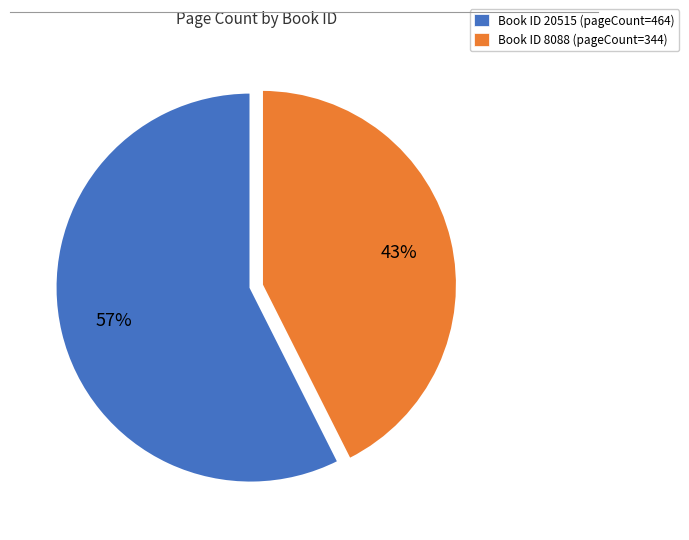

Between Book ID 8088 (pageCount=344) and Book ID 20515 (pageCount=464), which is larger?

Book ID 20515 (pageCount=464)